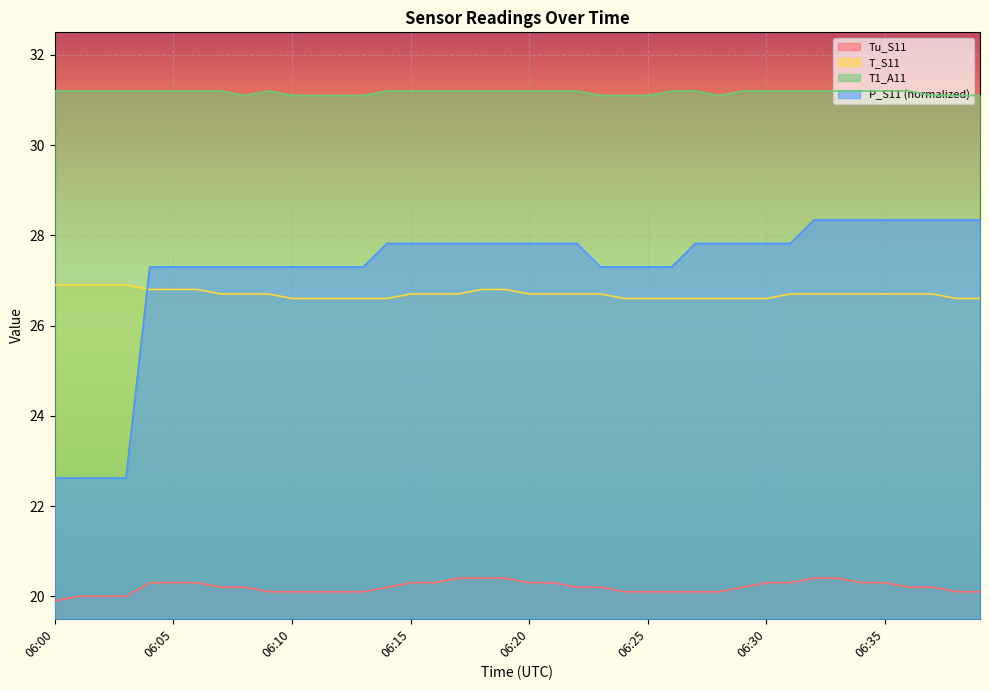

What is the sum of all Tu_S11 values?

808.0